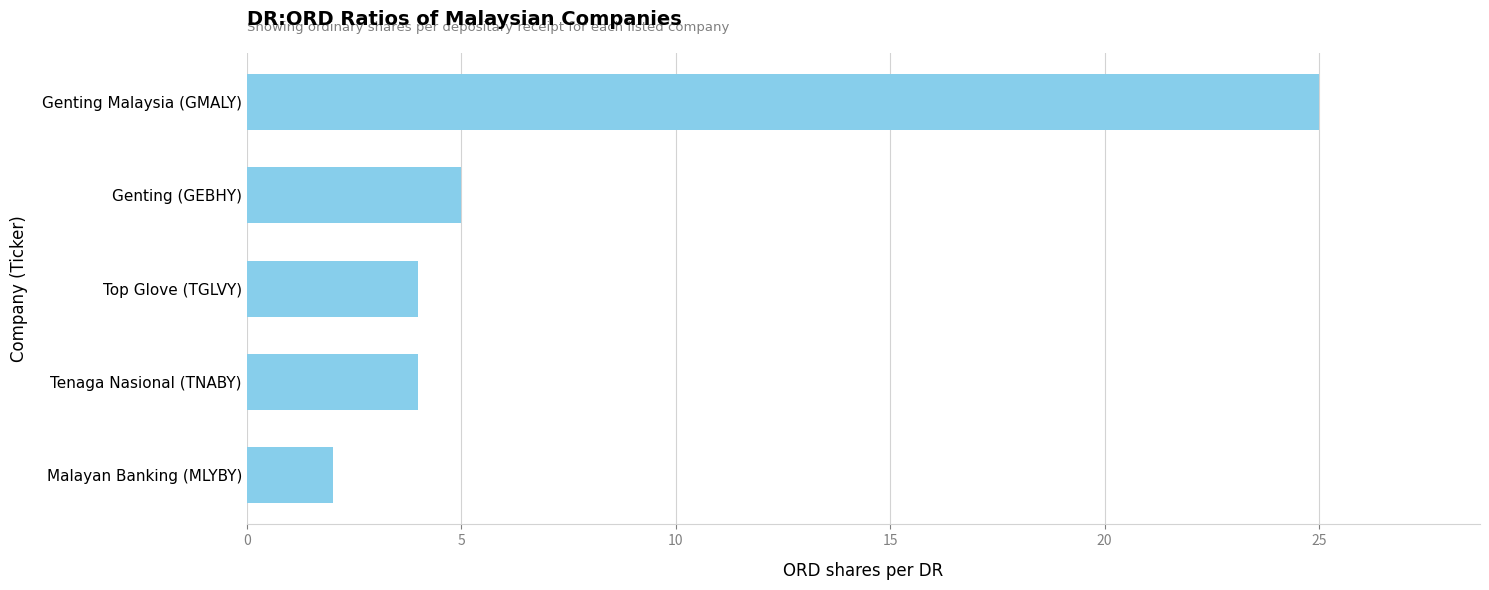

Approximately how many times larger is the value at Tenaga Nasional (TNABY) compared to Malayan Banking (MLYBY)?

2.0